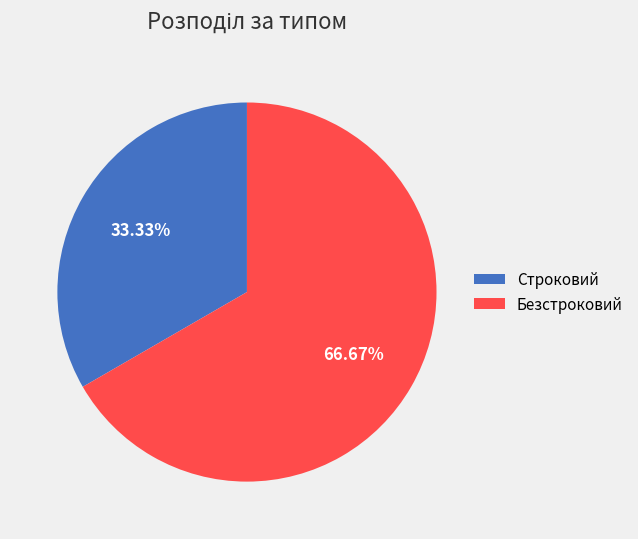

Between Строковий and Безстроковий, which is larger?

Безстроковий